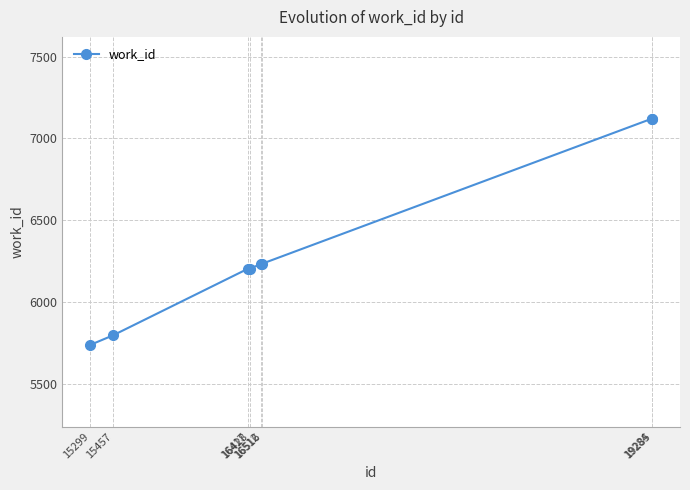

What is the maximum value shown in the chart?

7120